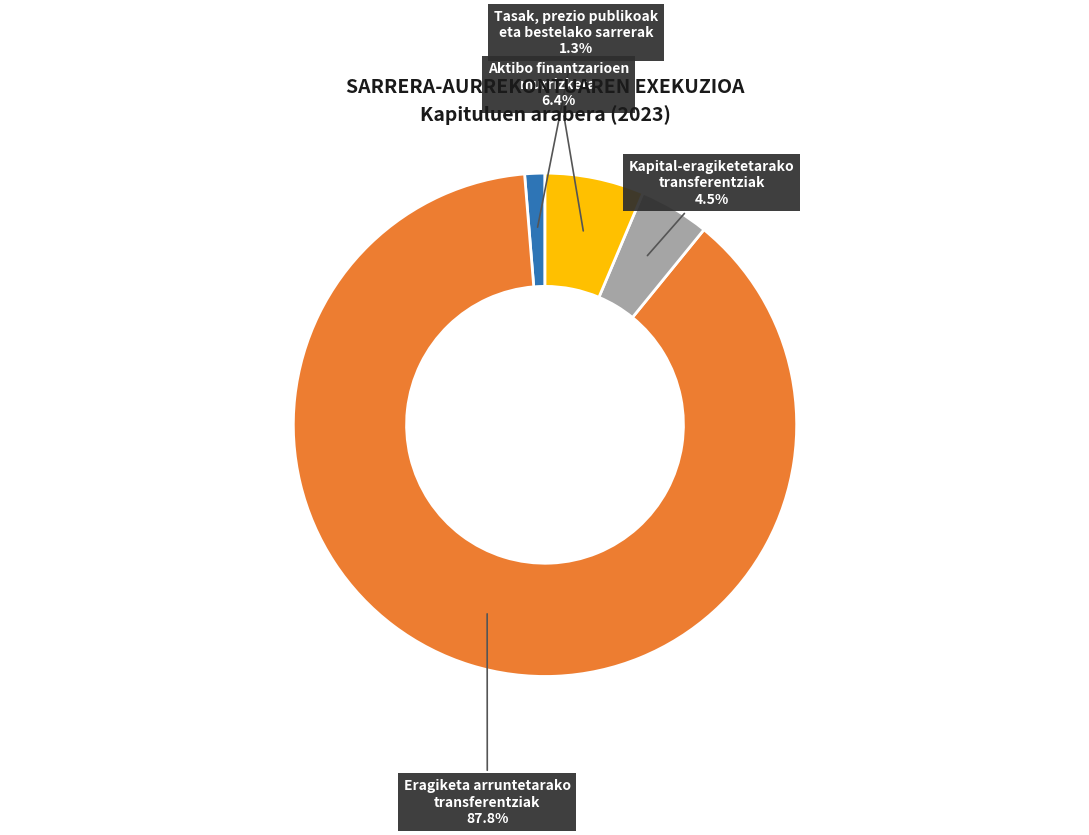

To the nearest percent, what is the average slice percentage?

25%